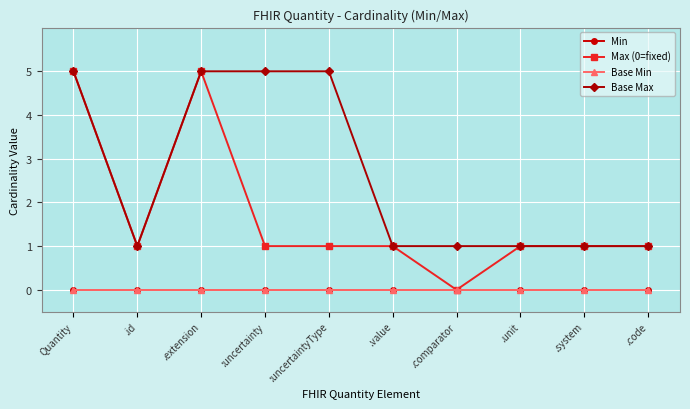

List the series in order of their peak value, highest first.

Max (0=fixed), Base Max, Min, Base Min